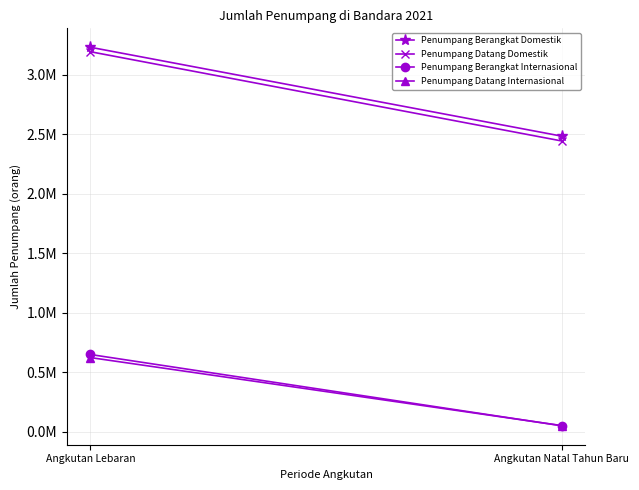

Reading left to right, list all the values displayed in this chart.

Penumpang Berangkat Domestik: Angkutan Lebaran=3.2	Angkutan Natal Tahun Baru=2.5
Penumpang Datang Domestik: Angkutan Lebaran=3.2	Angkutan Natal Tahun Baru=2.4
Penumpang Berangkat Internasional: Angkutan Lebaran=0.6	Angkutan Natal Tahun Baru=0.1
Penumpang Datang Internasional: Angkutan Lebaran=0.6	Angkutan Natal Tahun Baru=0.1